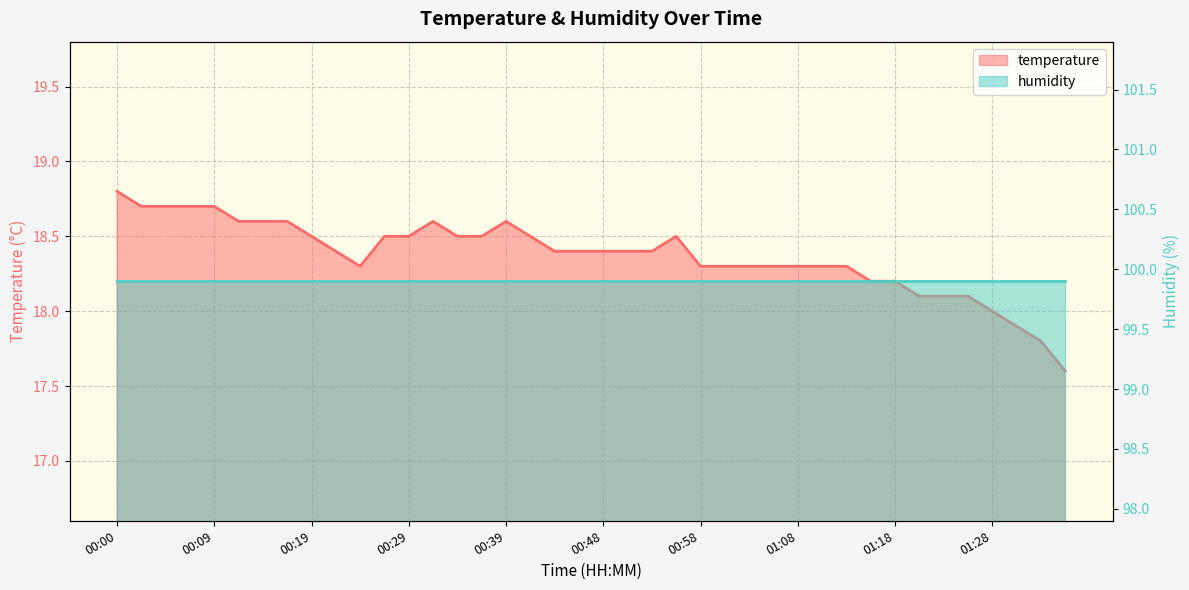

Does the chart have visible grid lines?

Yes